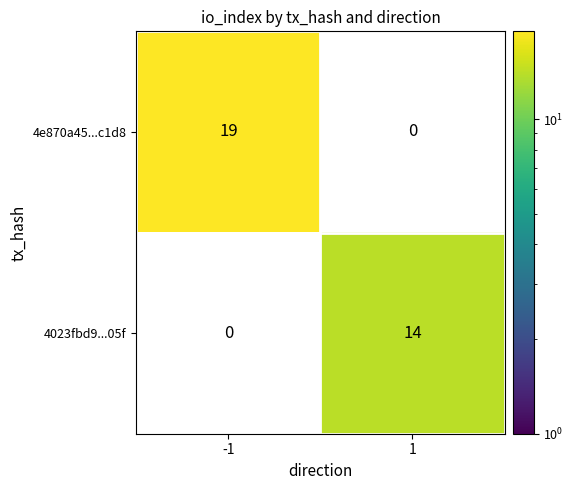

Is it true that 4e870a45...c1d8 equals 11 at -1?

False